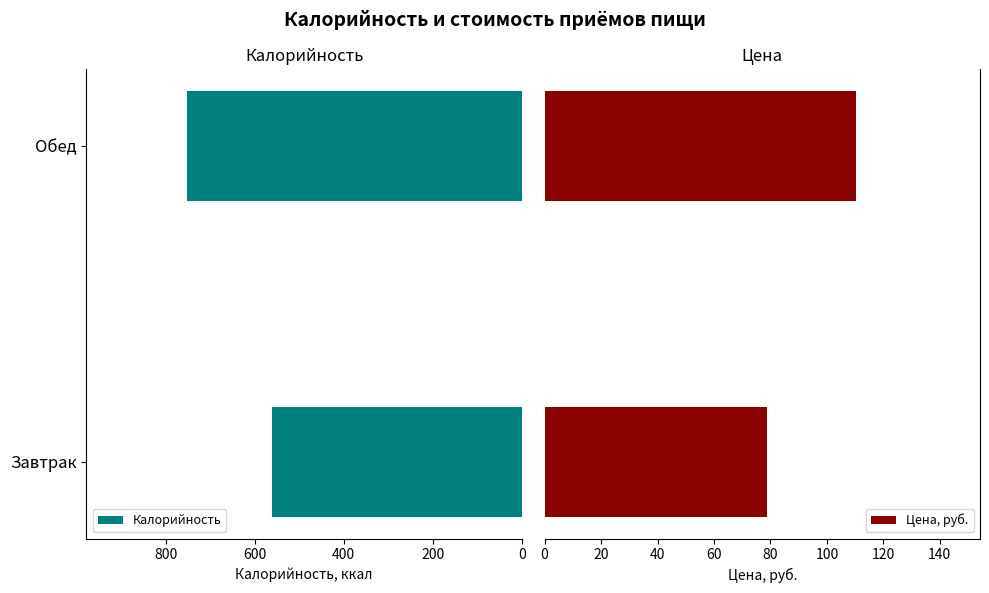

What is the maximum value for Цена, руб.?

110.2